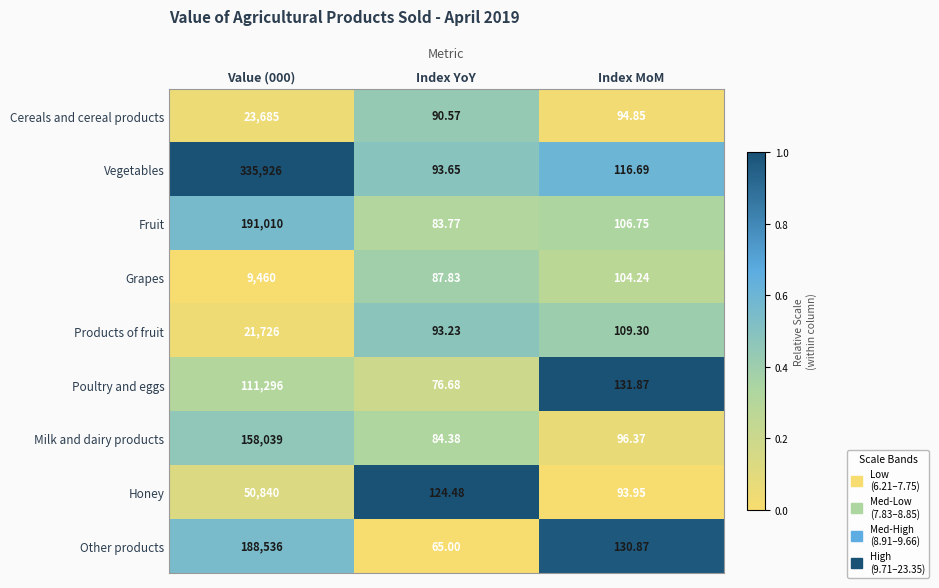

How many distinct data groups are displayed?

9